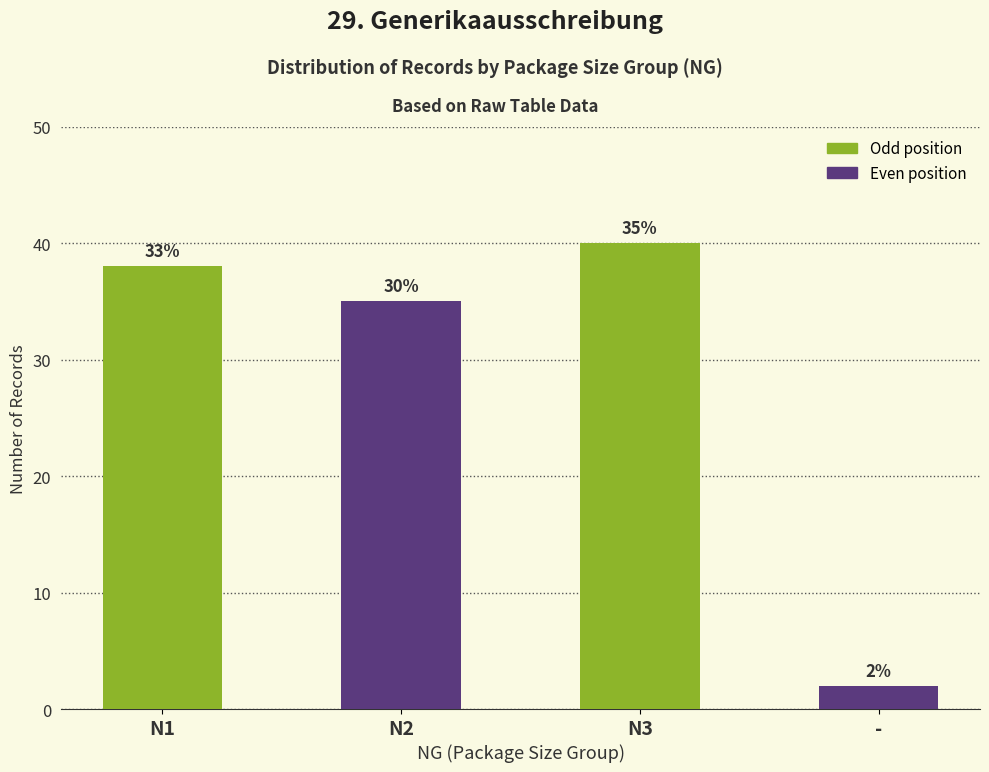

How many groups of bars are there?

4